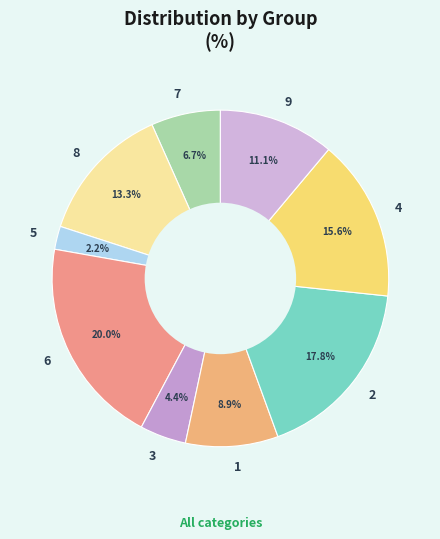

To the nearest percent, what portion does 7 represent?

7%